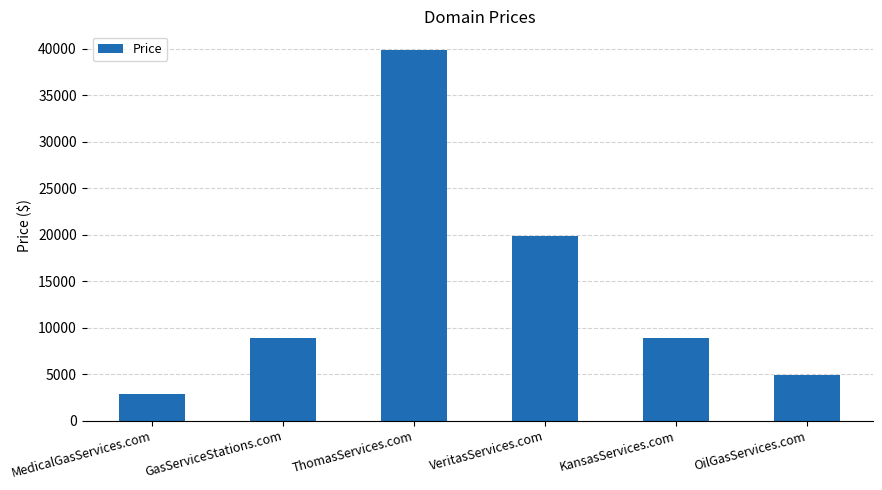

The chart shows a value of 39888 at ThomasServices.com. True or false?

True